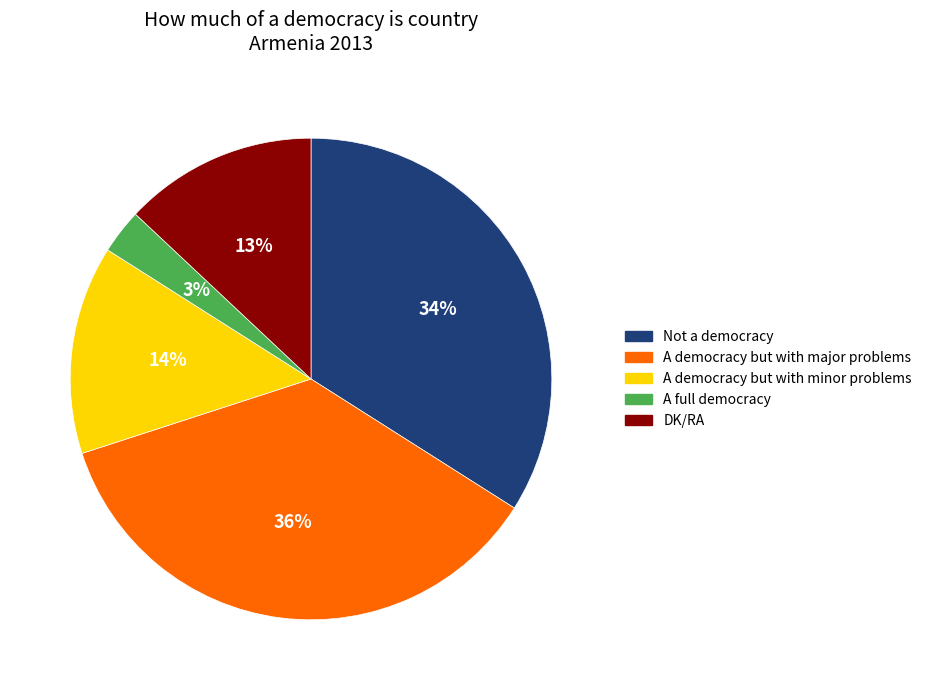

To the nearest percent, what portion does A democracy but with major problems represent?

36%